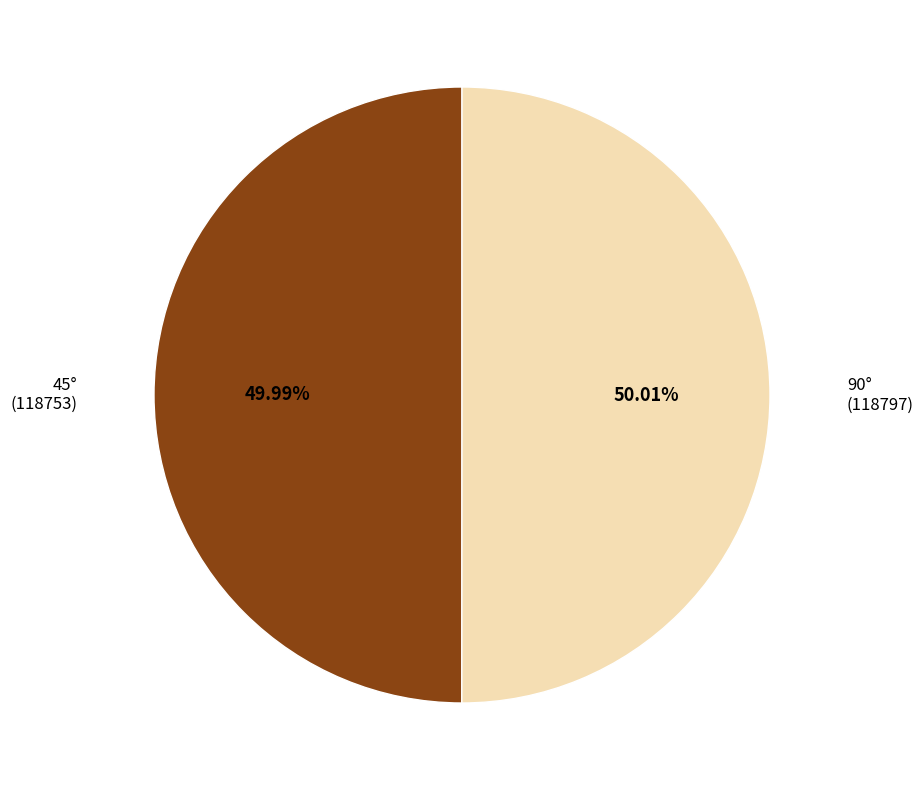

Is there any slice that represents more than half of the pie?

Yes